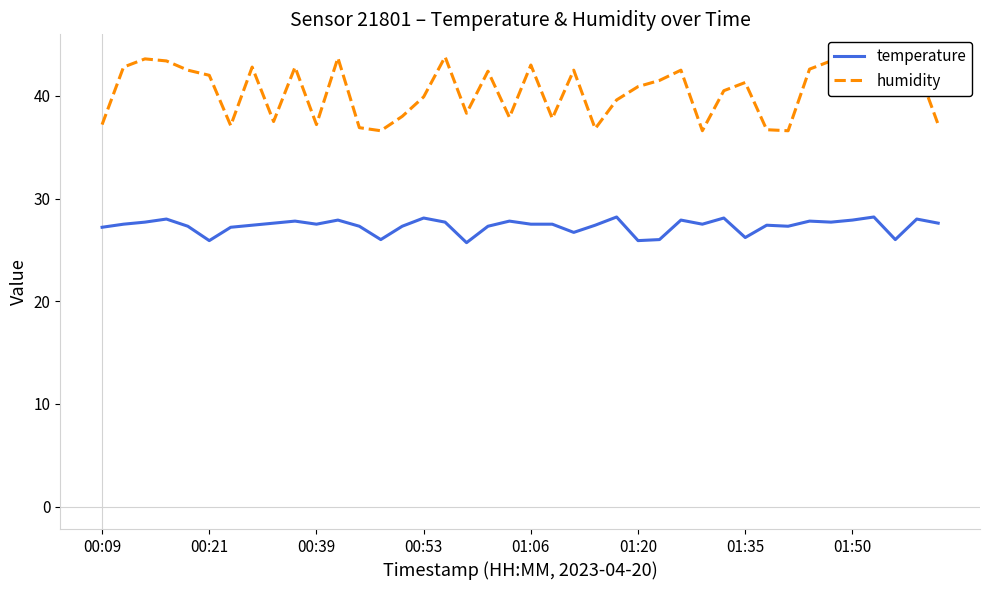

At how many categories does at least one series exceed 39?

25